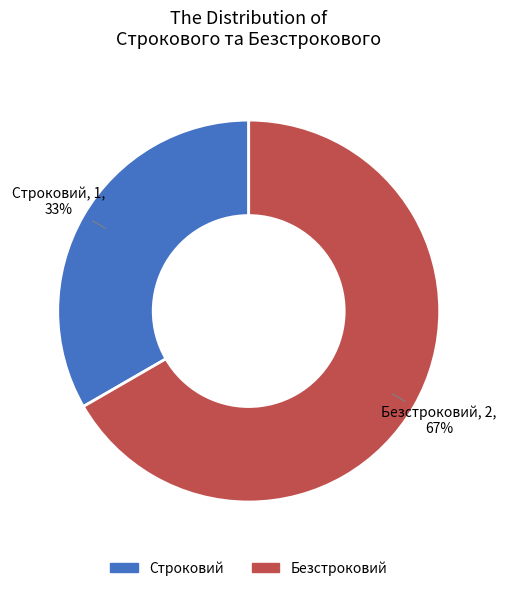

How many segments does this pie chart have?

2